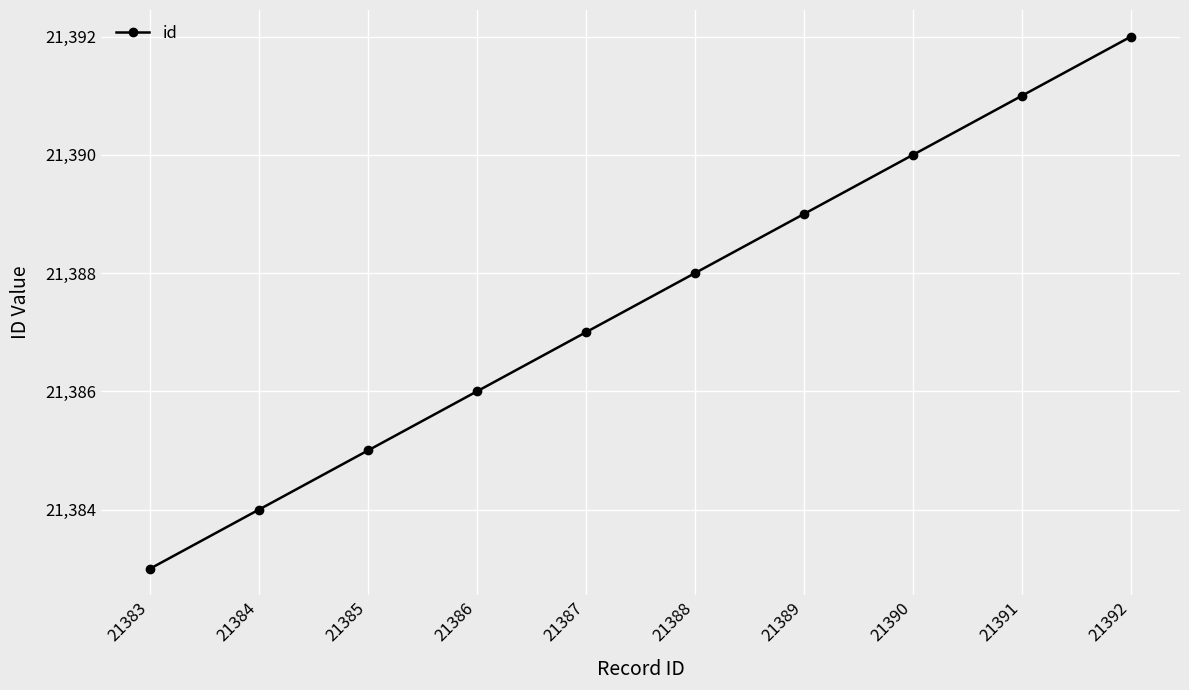

What is the ratio of the value at 21392 to the value at 21388?

1.0